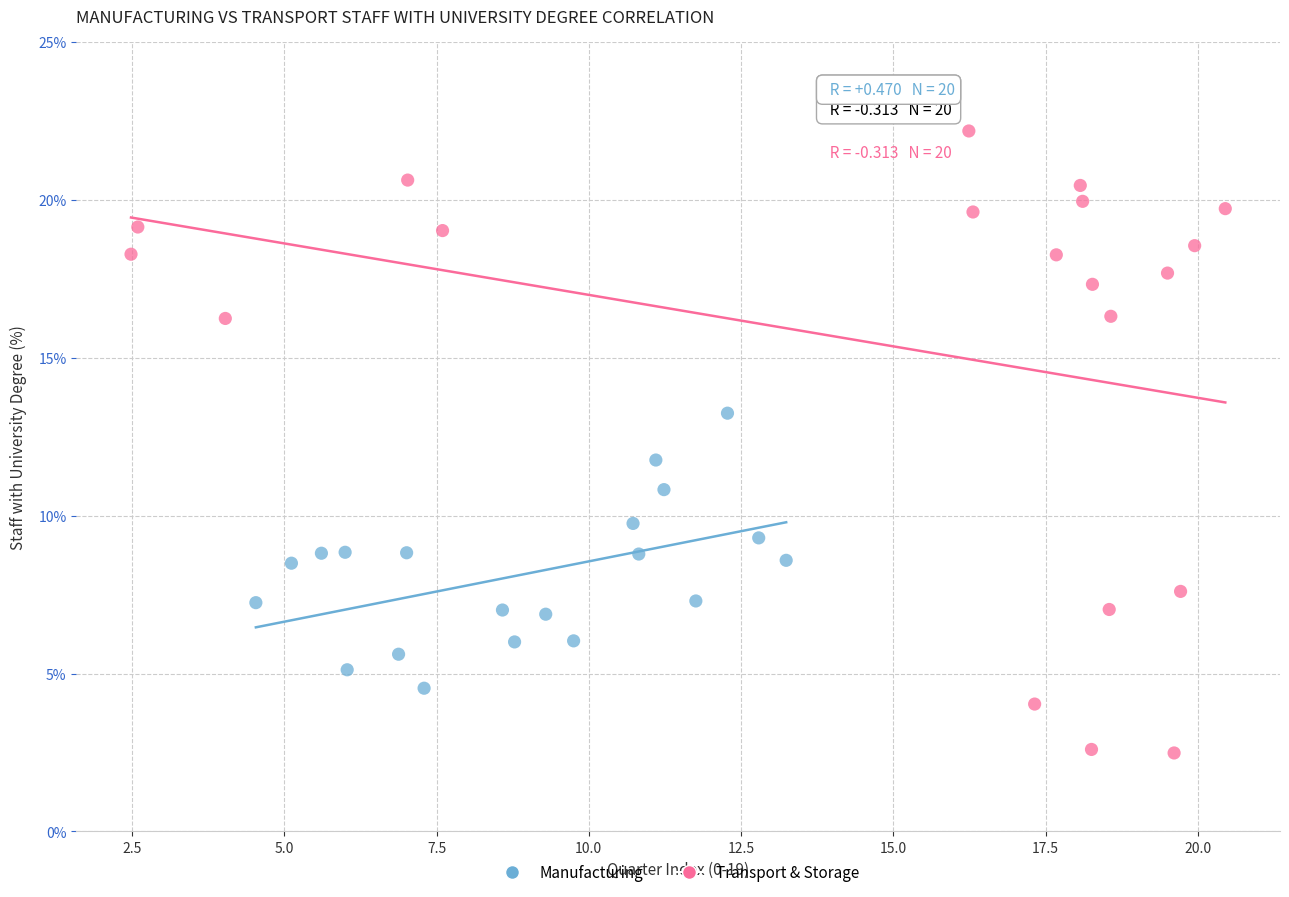

Which series contains the lowest Y value?

Transport & Storage